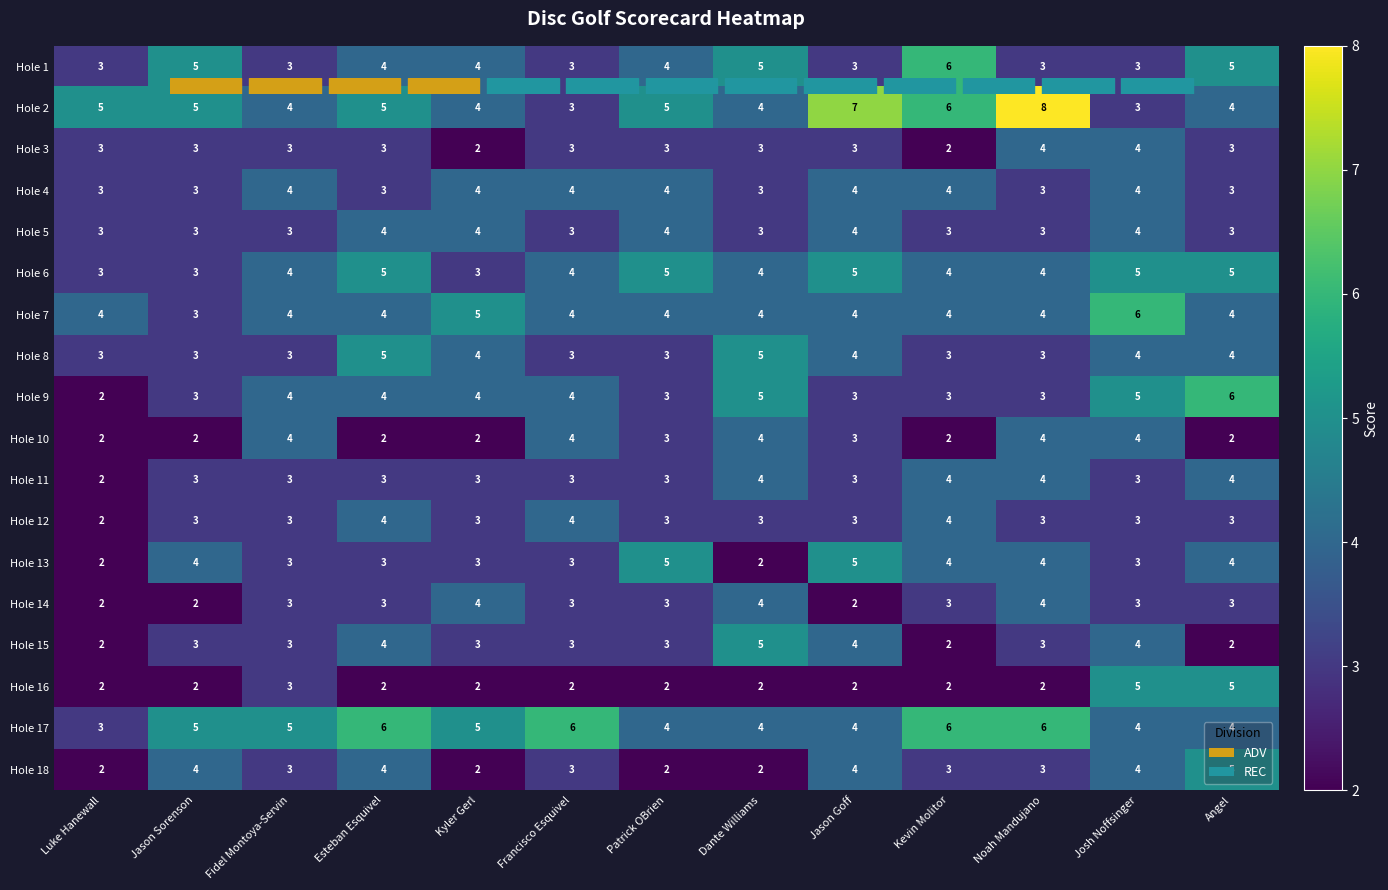

At which category does the chart reach its peak across all series?

Noah Mandujano